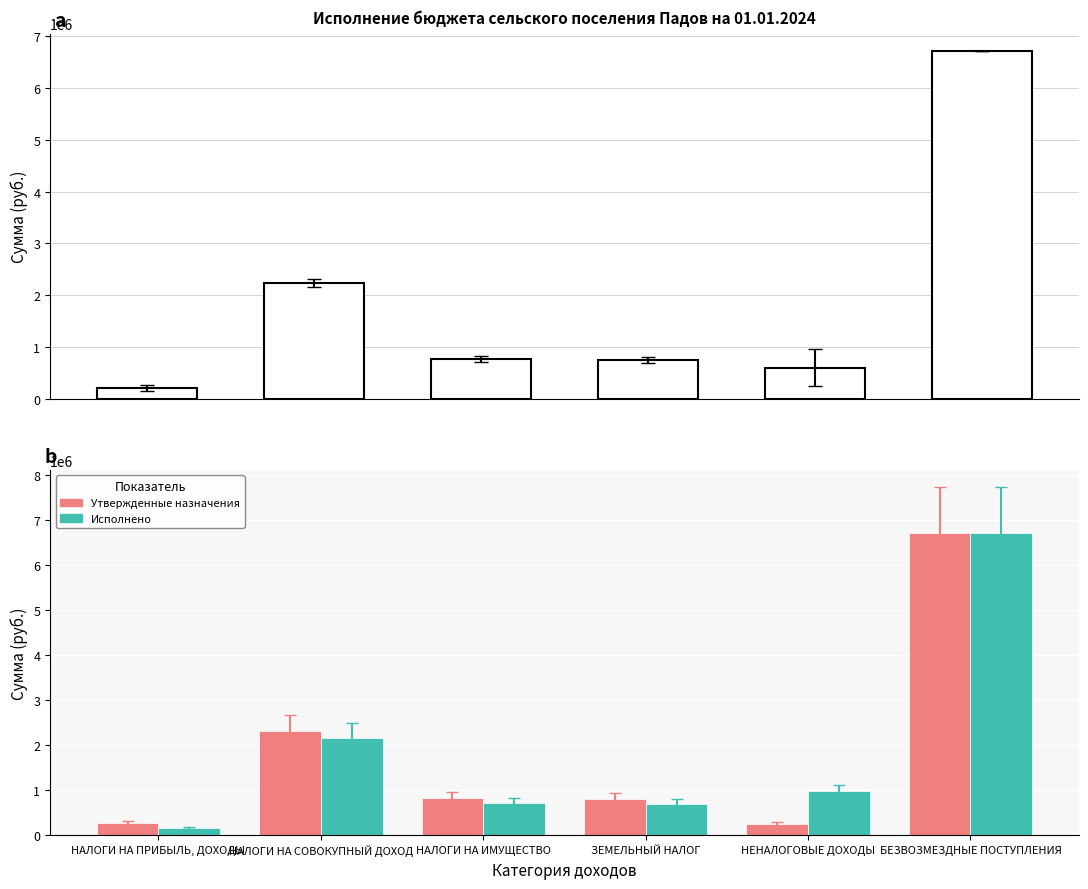

Rank the series at НАЛОГИ НА СОВОКУПНЫЙ ДОХОД from highest to lowest value.

Утвержденные назначения, Исполнено